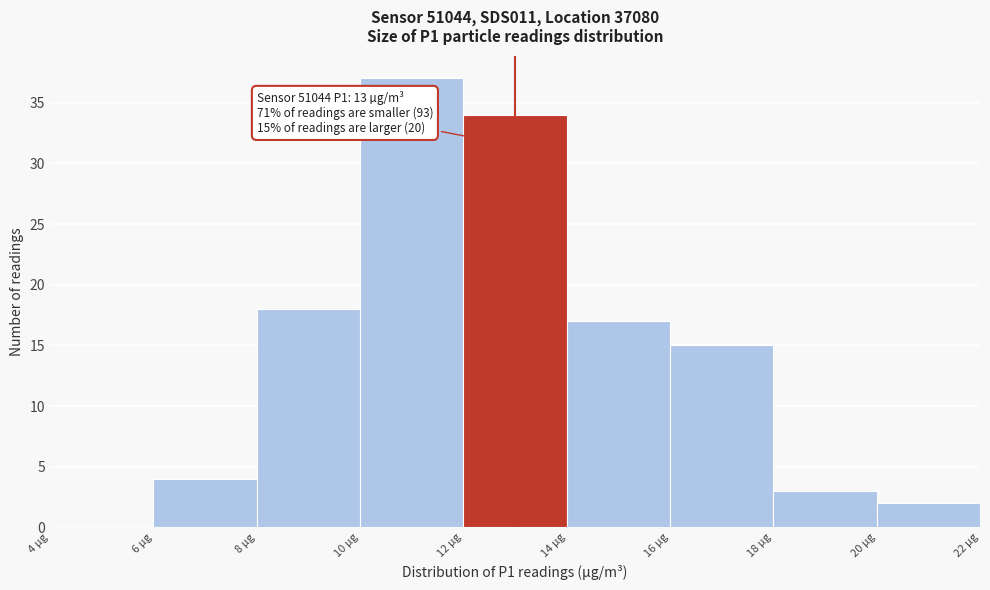

Which range on the x-axis has the tallest bar?

10 to 12